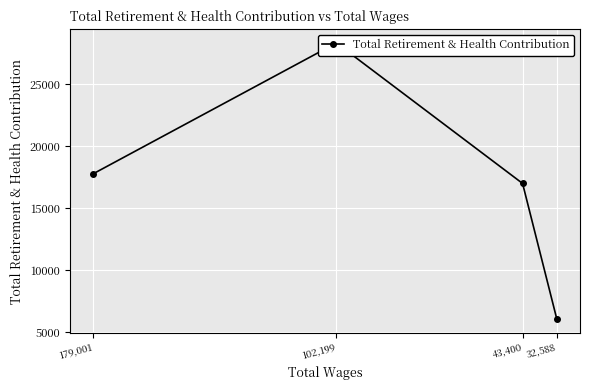

Which has a higher value, 179,001 or 43,400?

179,001